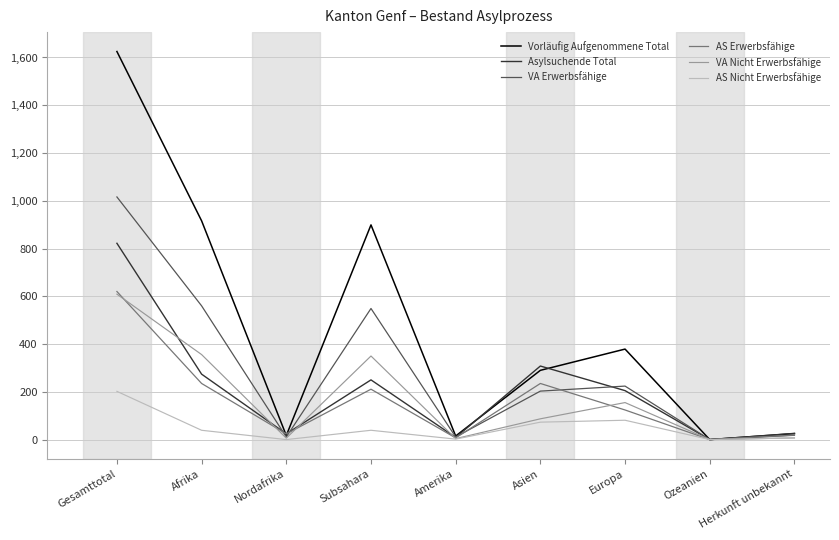

At which label does VA Nicht Erwerbsfähige first exceed 87?

Gesamttotal